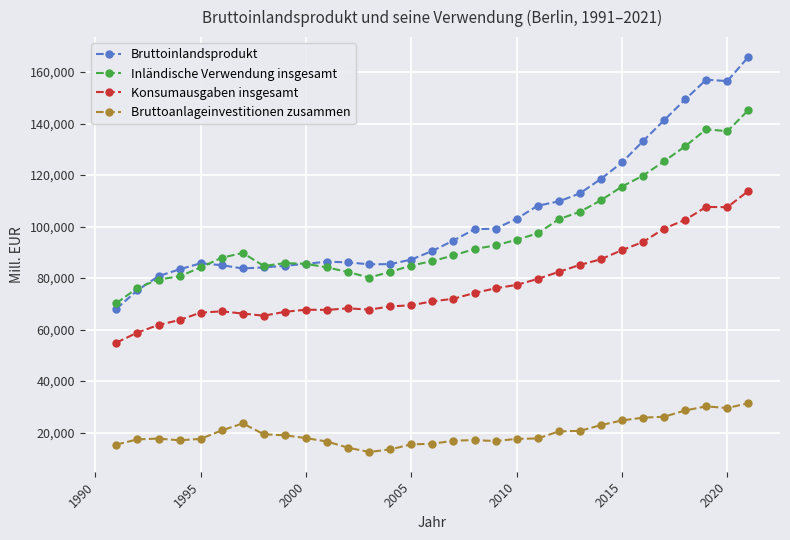

Rank the series by their maximum value, from highest to lowest.

Bruttoinlandsprodukt, Inländische Verwendung insgesamt, Konsumausgaben insgesamt, Bruttoanlageinvestitionen zusammen